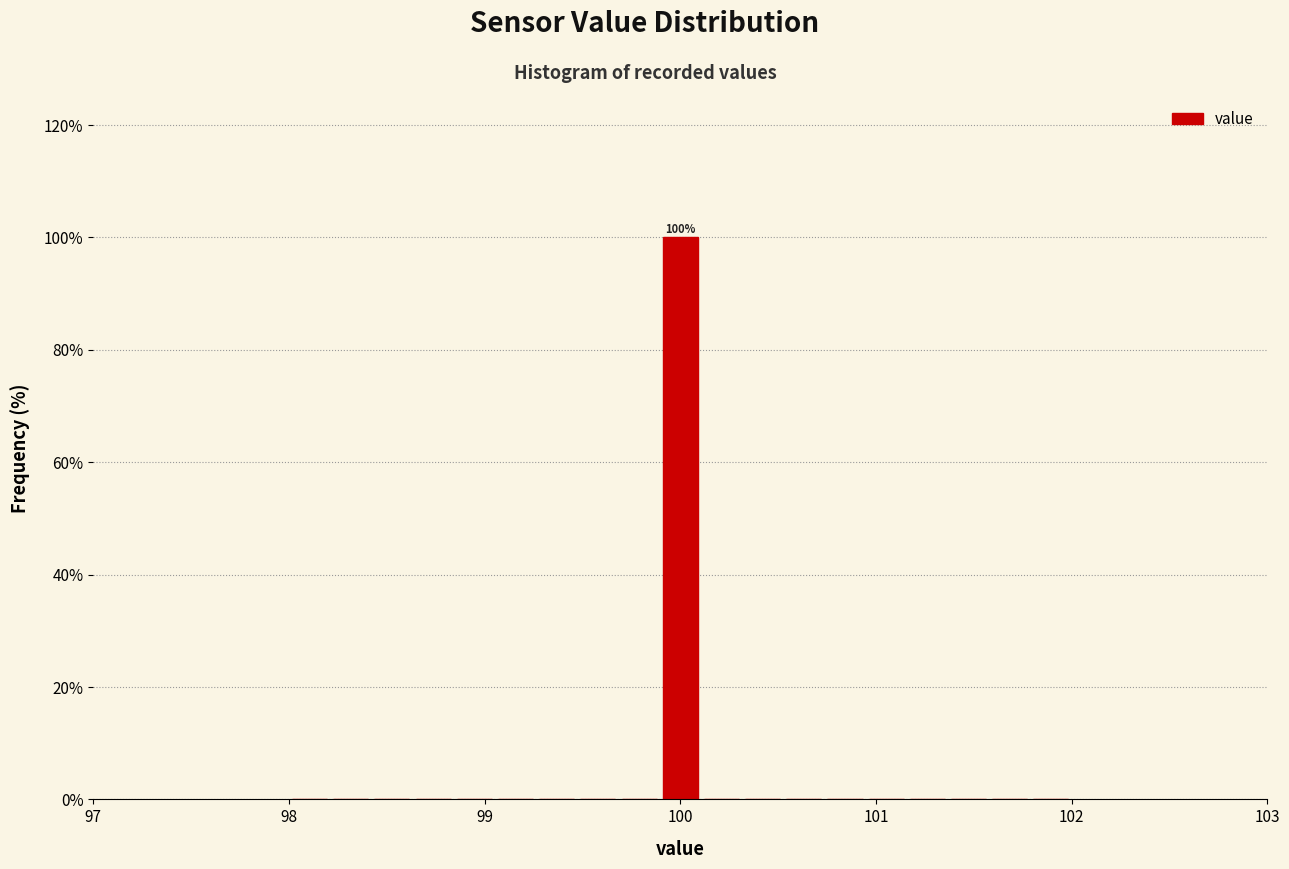

Read against the x-axis, roughly where is the centre of the tallest bar?

100.0